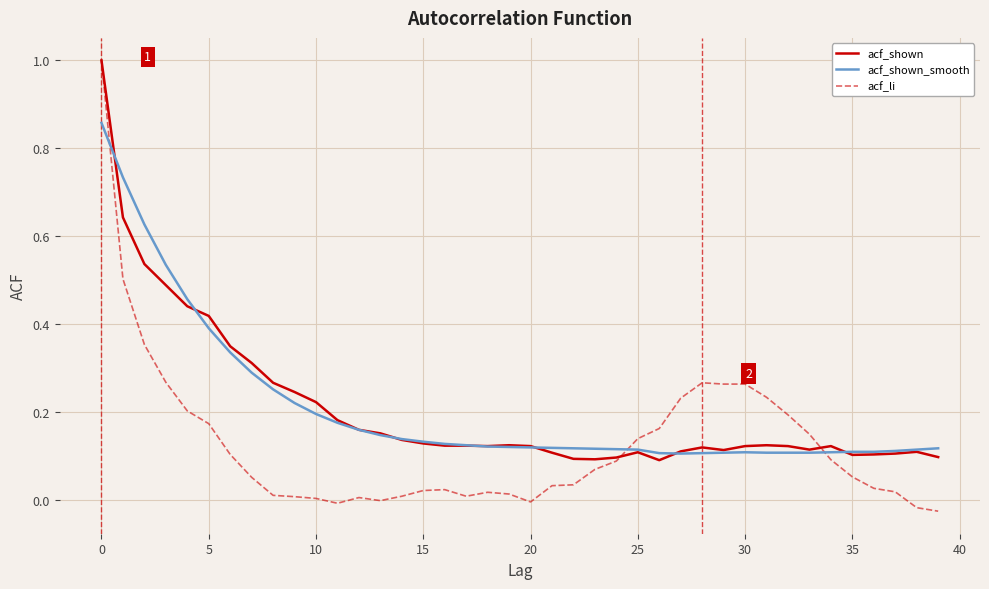

Which series has the largest range (max minus min)?

acf_li